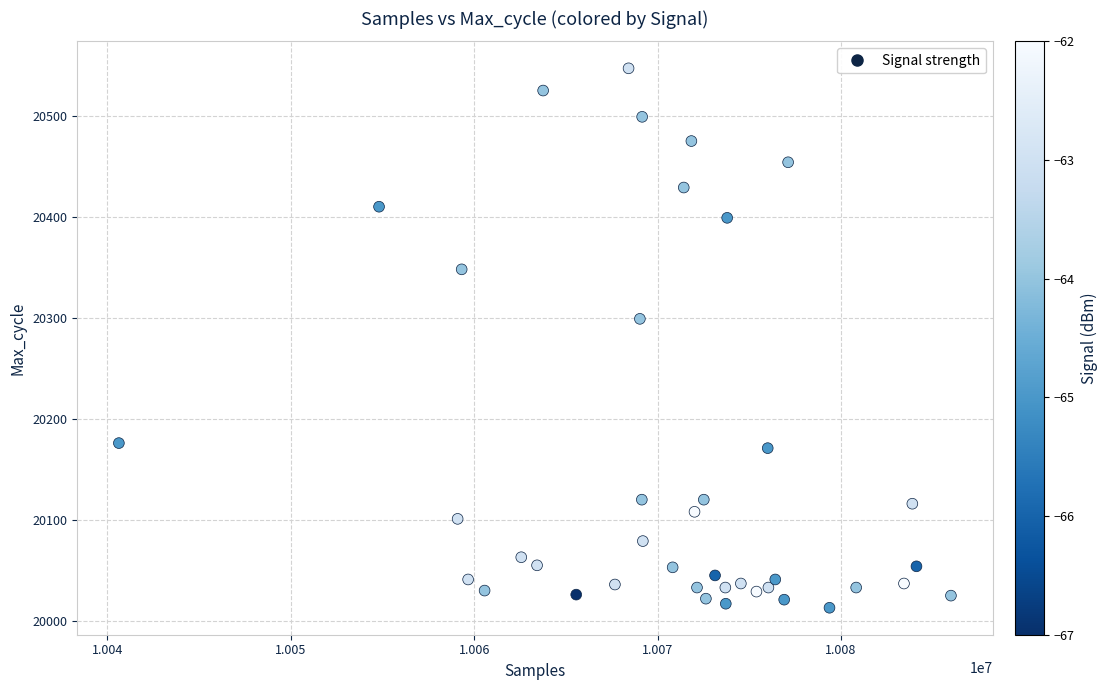

What is the range of Y values (max minus min)?

534